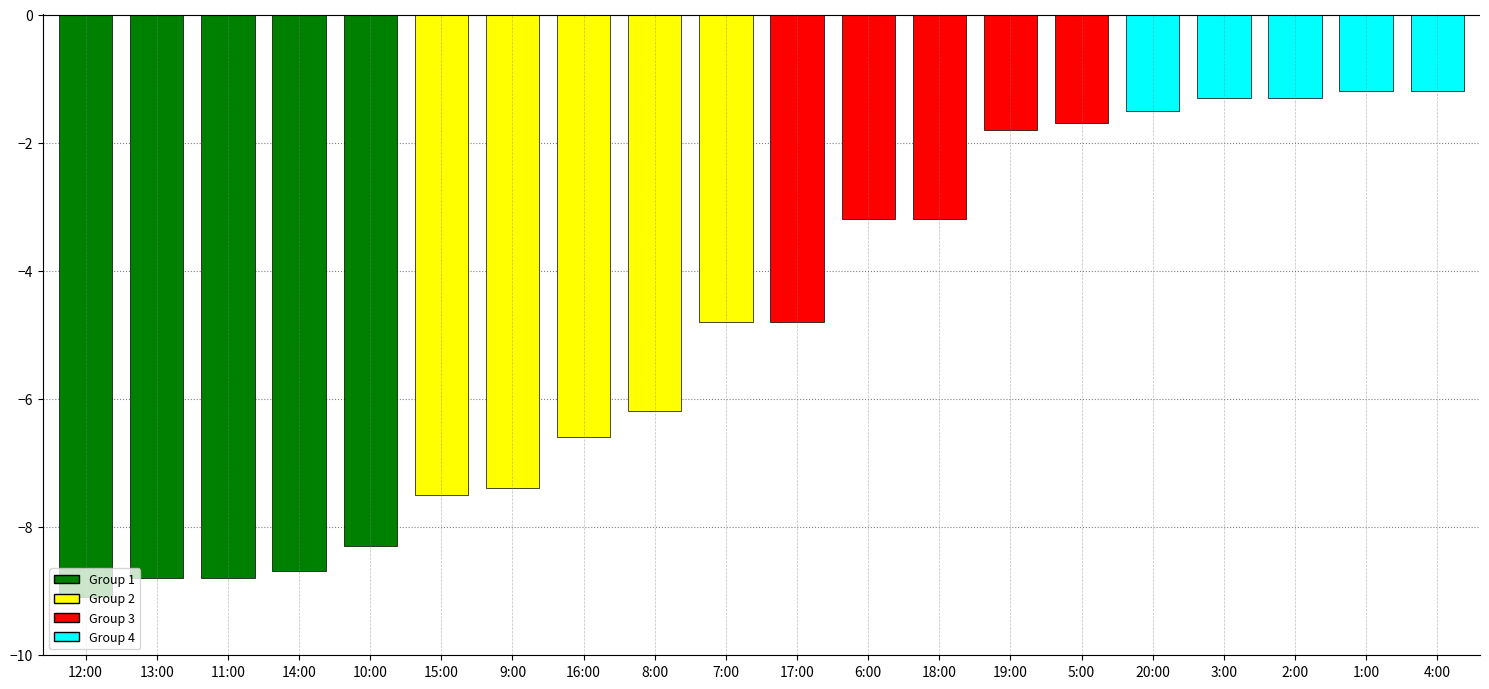

True or false: the data shows -6.6 at 16:00.

True